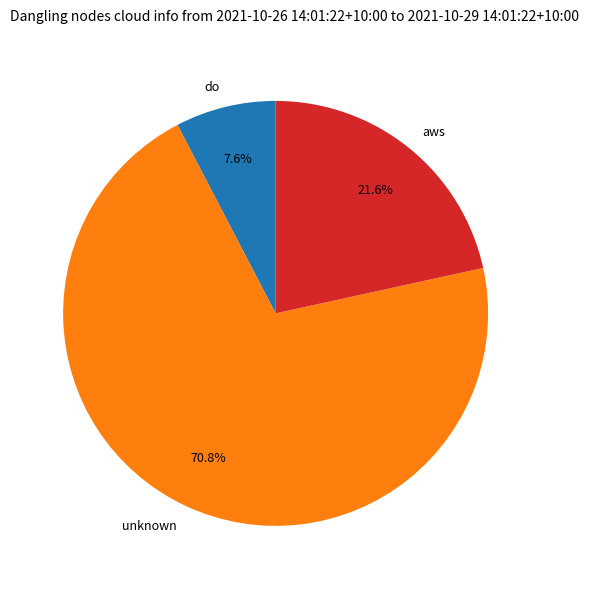

How many segments does this pie chart have?

3